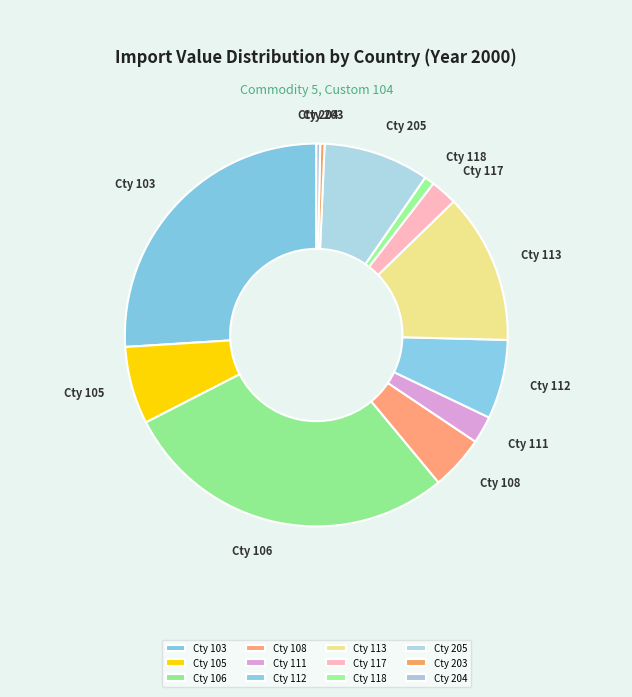

Which slice is the smallest?

204